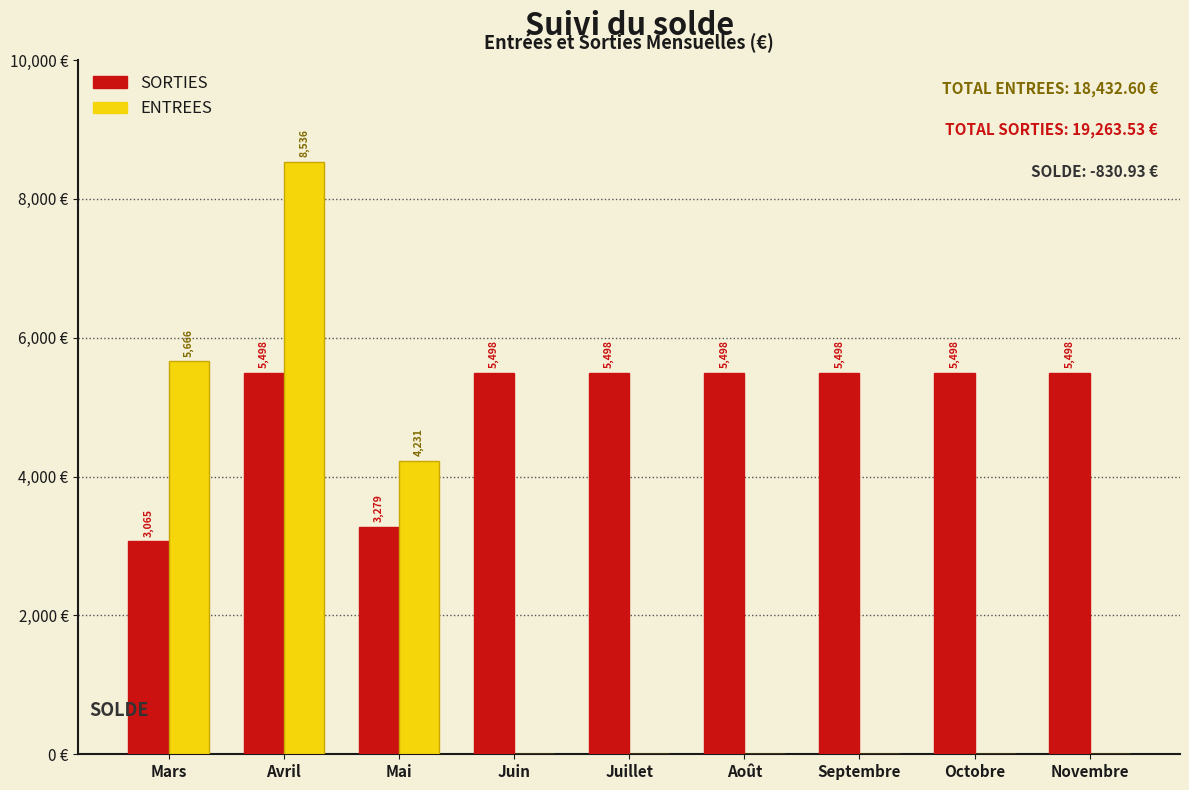

Between Avril and Mai, which series saw the biggest shift?

ENTREES